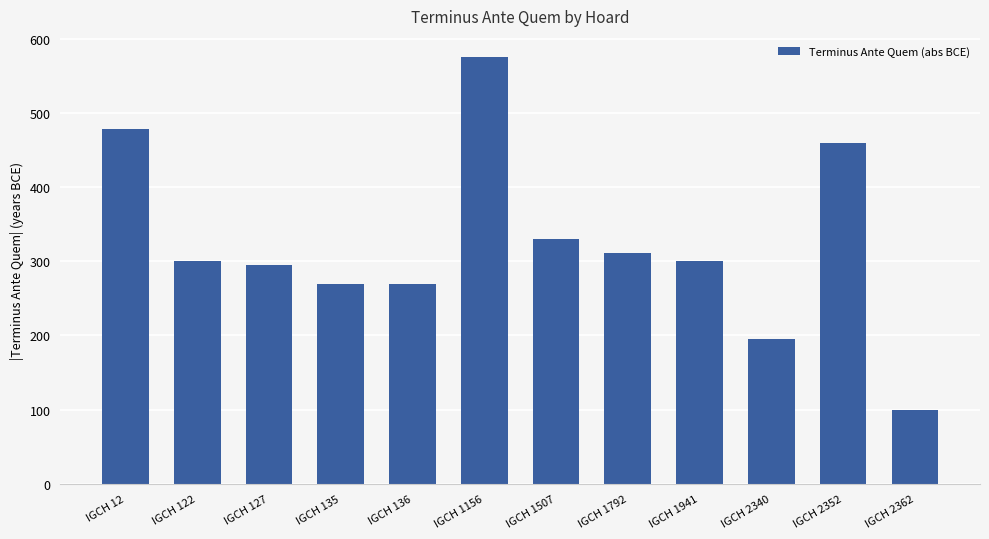

Reading left to right, extract all data points from this chart.

IGCH 12=478	IGCH 122=300	IGCH 127=295	IGCH 135=270	IGCH 136=270	IGCH 1156=575	IGCH 1507=330	IGCH 1792=311	IGCH 1941=300	IGCH 2340=195	IGCH 2352=460	IGCH 2362=100